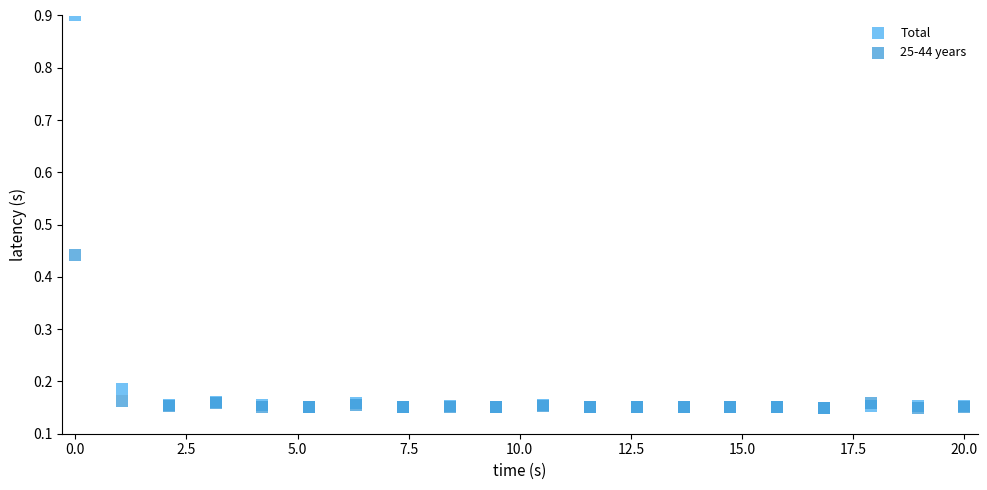

Which series has the largest Y range (max minus min)?

Total